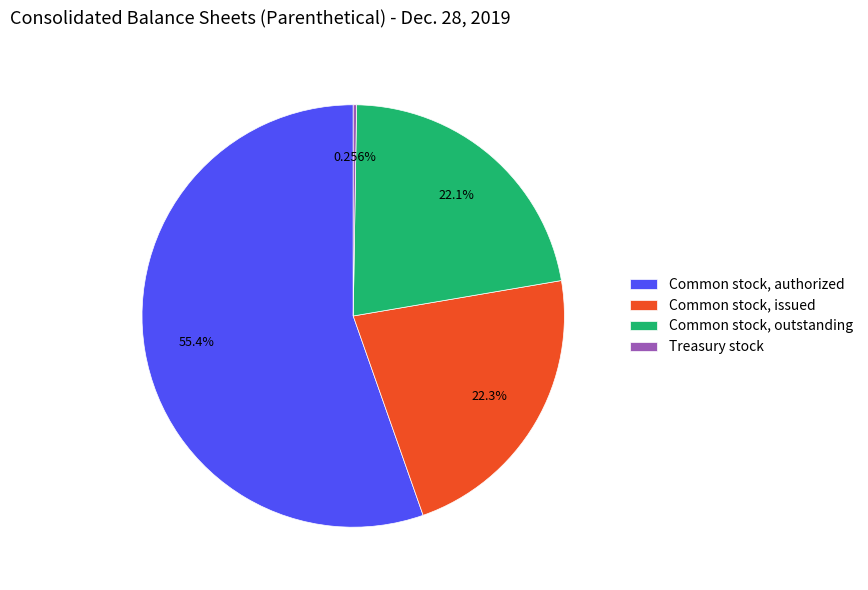

Do Common stock, outstanding and Common stock, authorized together represent more than half of the pie?

Yes